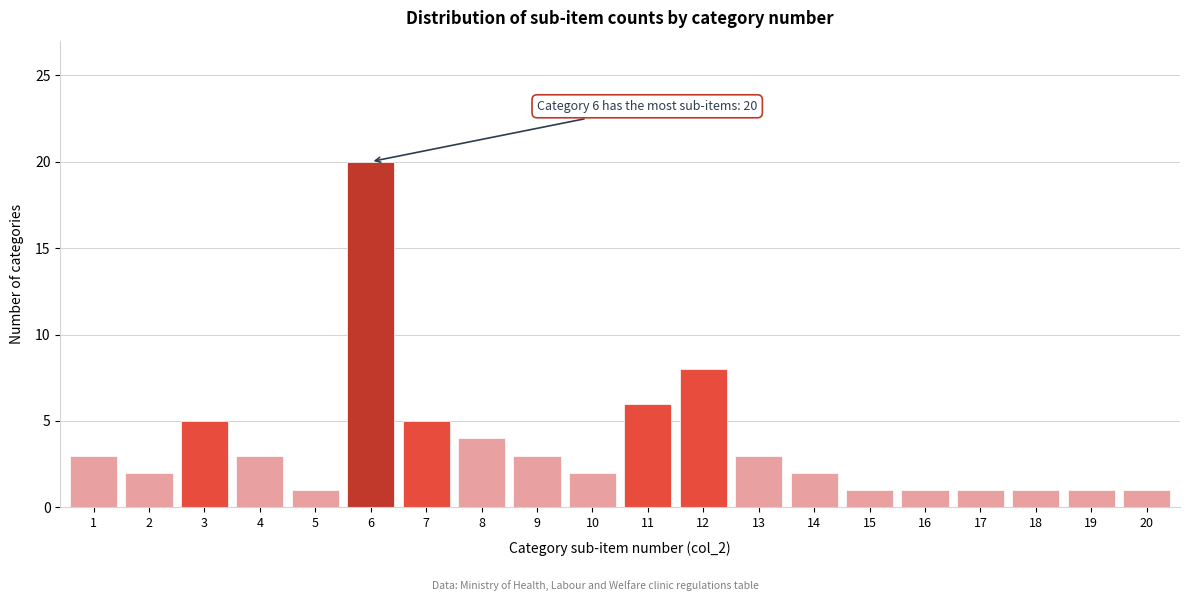

Reading left to right, extract all data points from this chart.

1=3	2=2	3=5	4=3	5=1	6=20	7=5	8=4	9=3	10=2	11=6	12=8	13=3	14=2	15=1	16=1	17=1	18=1	19=1	20=1